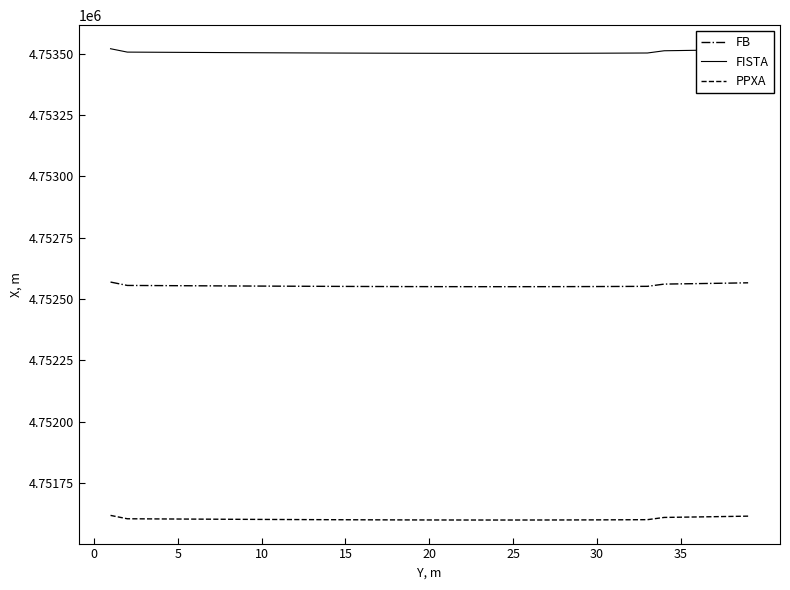

Which series has the widest spread of values?

FISTA